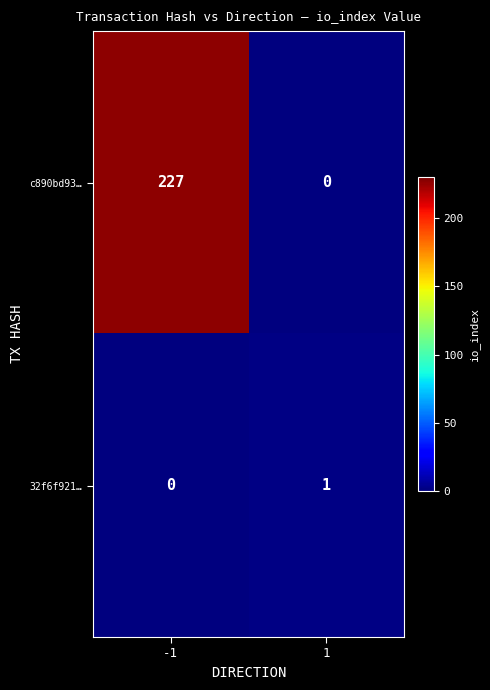

Reading left to right, what are all the values shown in this chart?

c890bd93…: 227	0
32f6f921…: 0	1